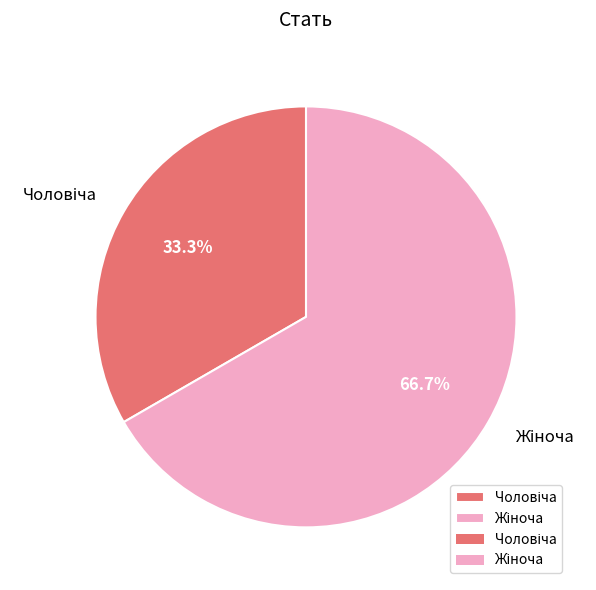

Is there any slice that represents more than half of the pie?

Yes